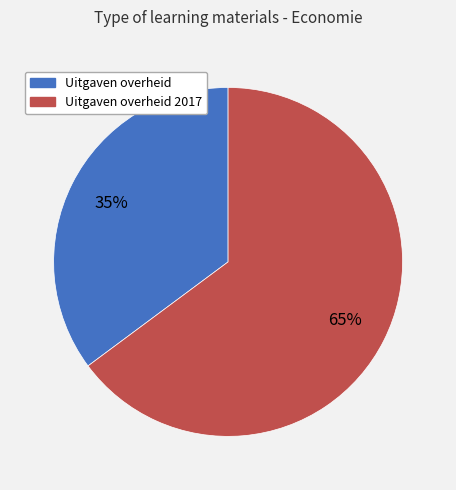

Count the number of slices in the pie.

2